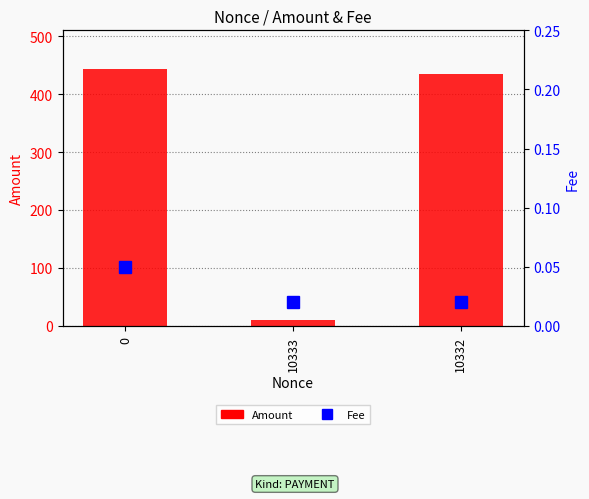

What are all the series names shown in the legend?

Amount, Fee